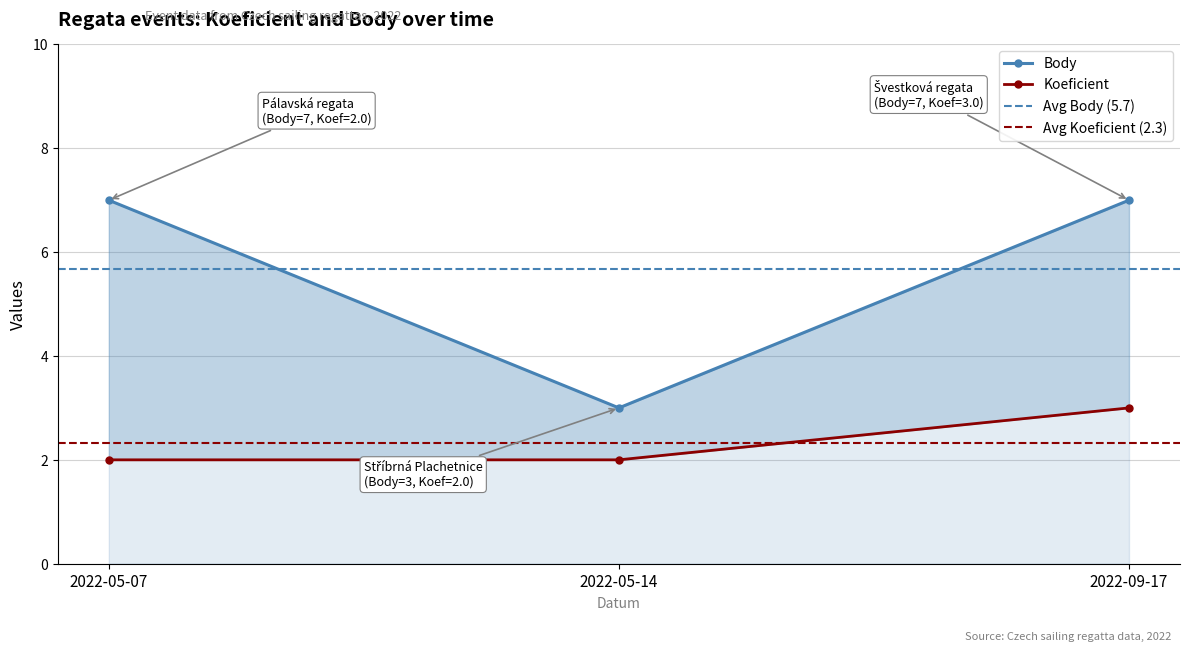

What is the maximum value for Koeficient?

3